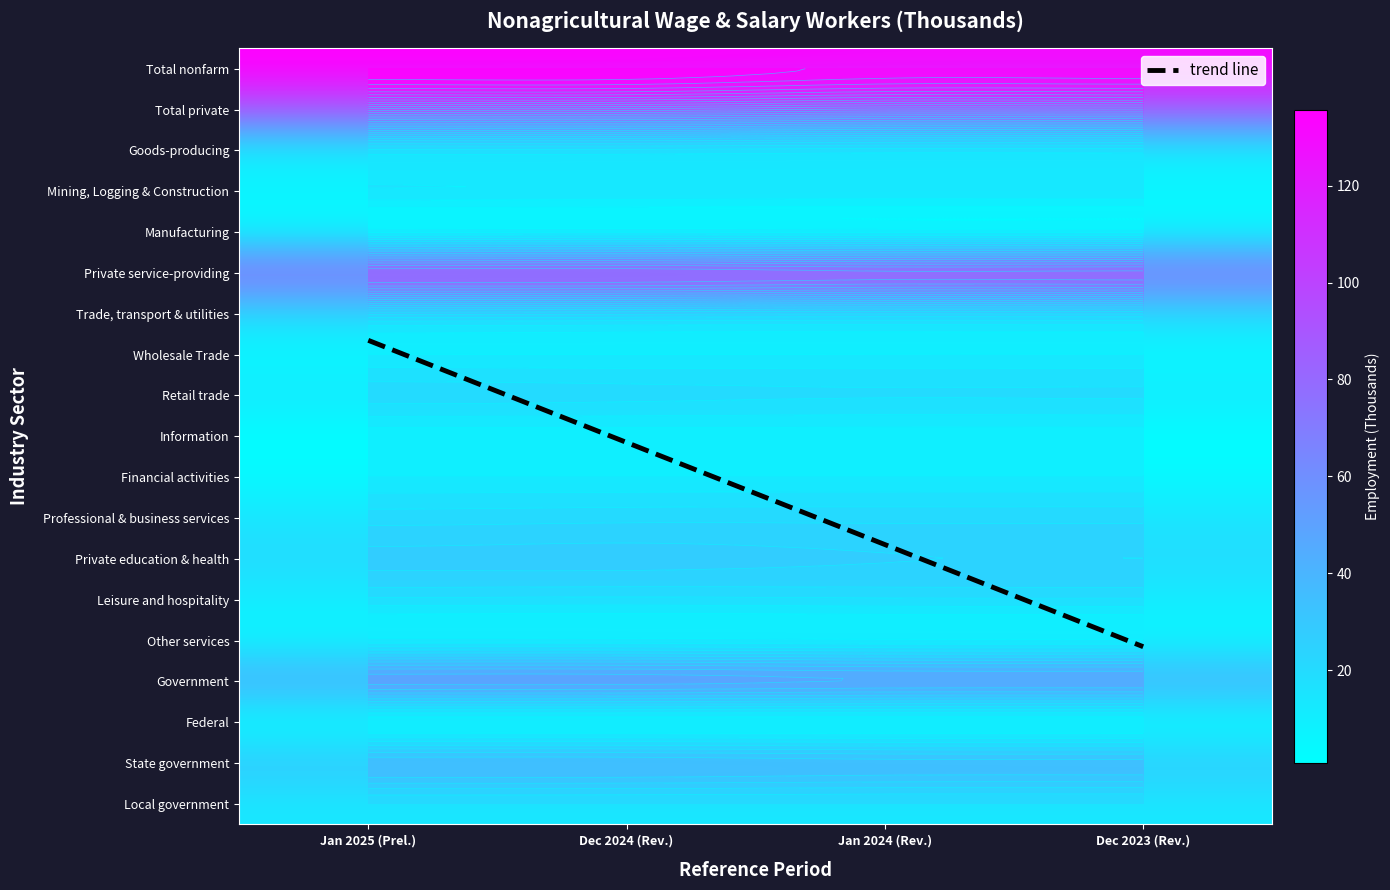

Where does the Government series first go above 45?

Jan 2025 (Prel.)